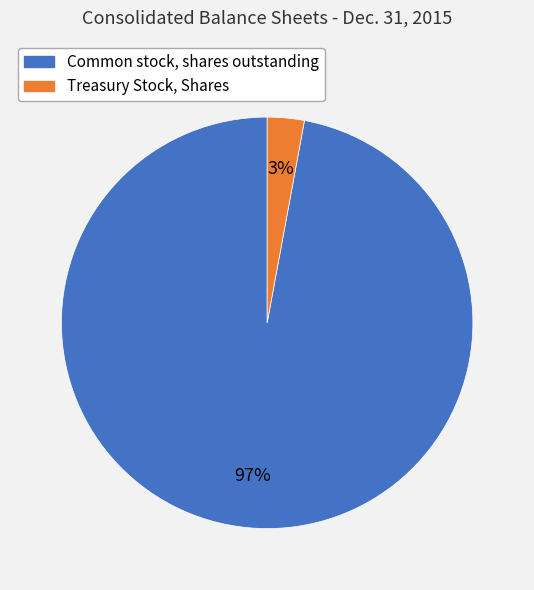

Does Common stock, shares outstanding account for over 50% of the chart?

Yes